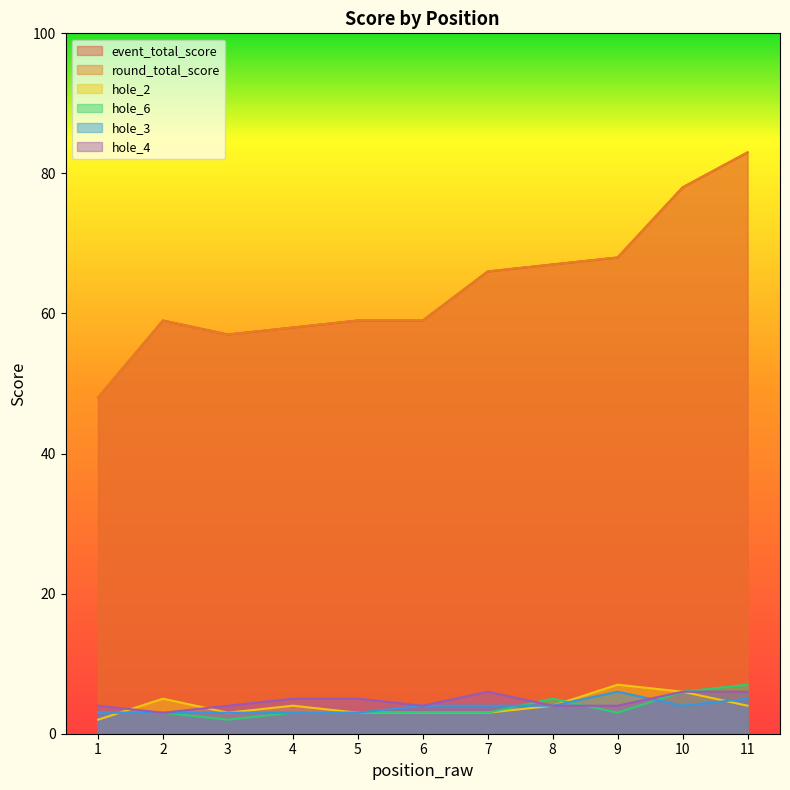

What is the sum of the event_total_score values at 10 and 11?

161